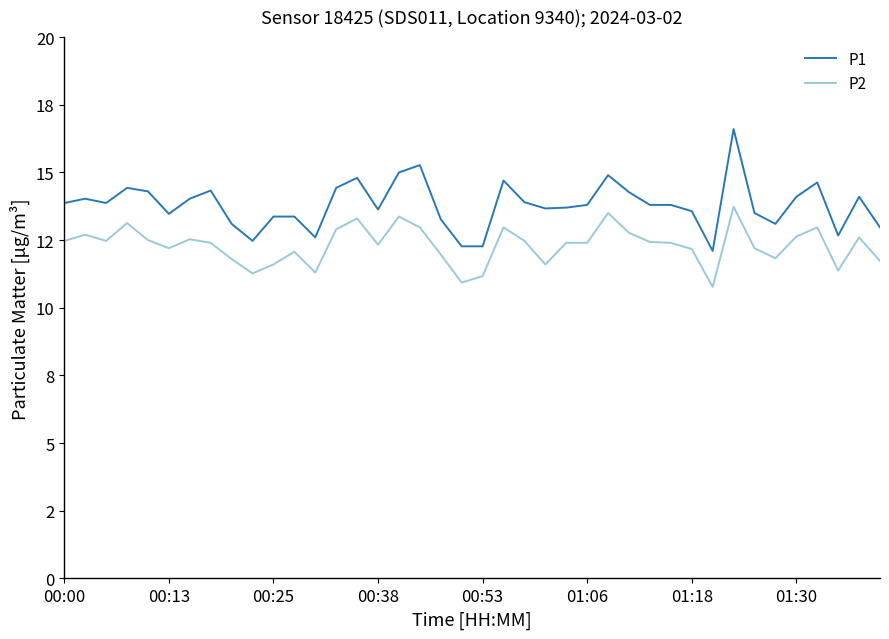

What is the minimum value shown in the chart?

10.8